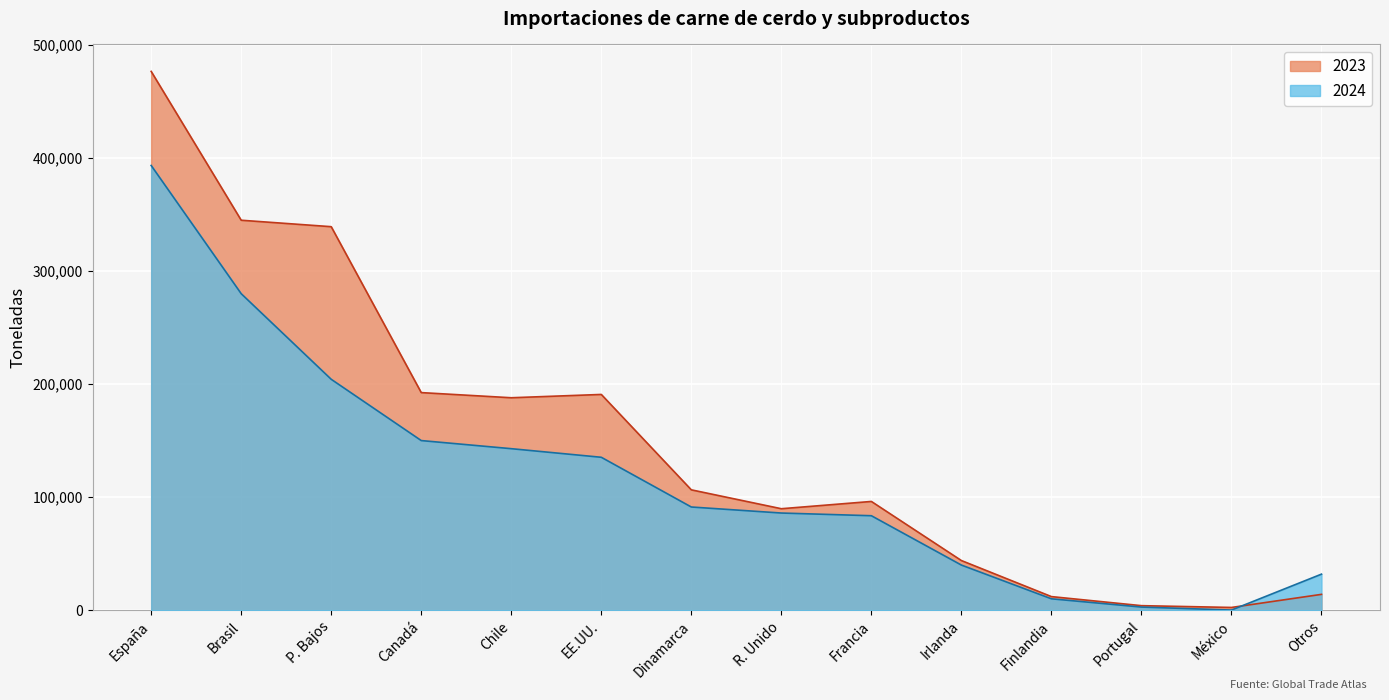

What is the average value of the 2023 series?

150108